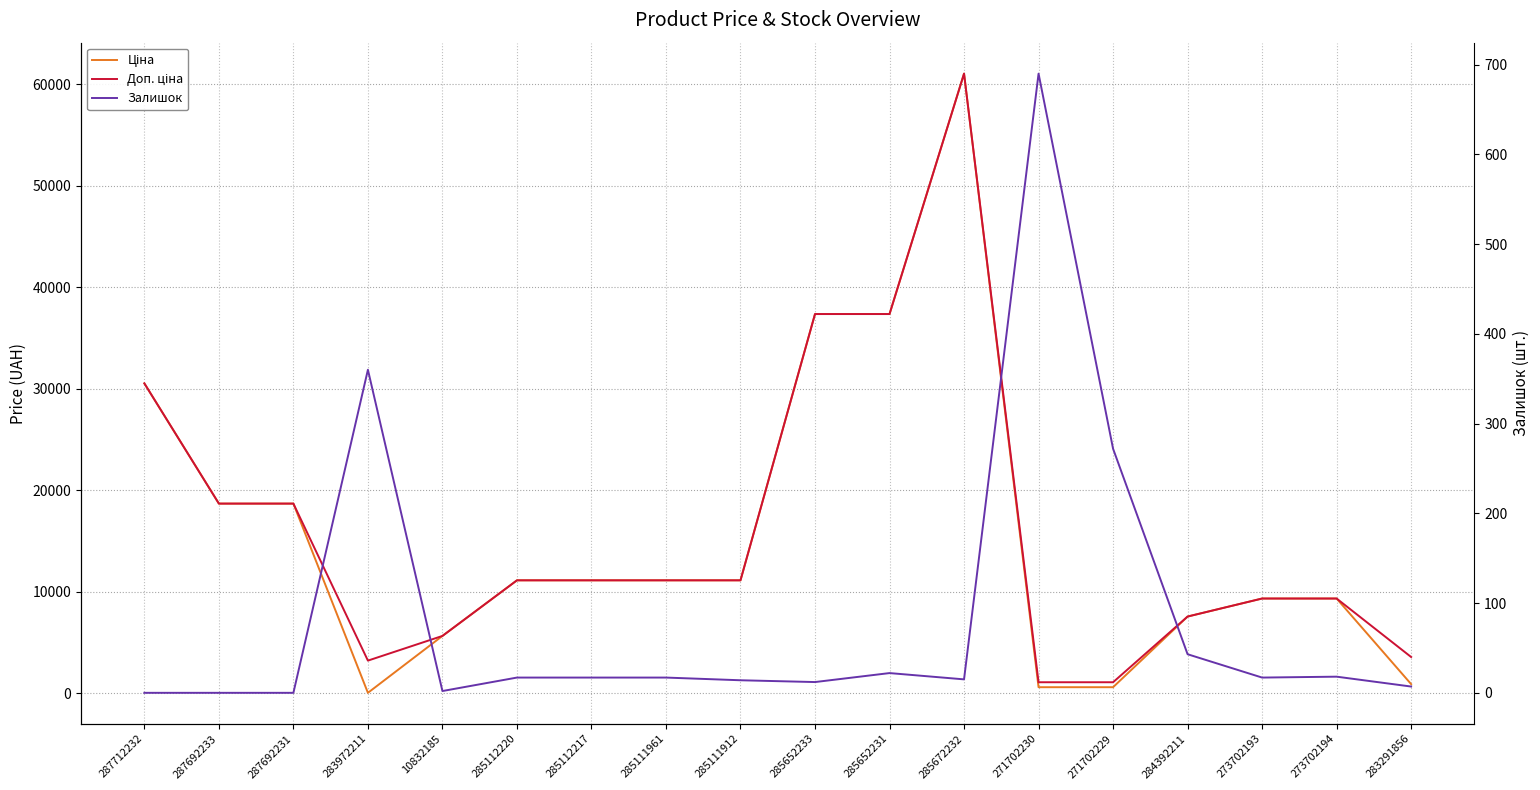

What is the sum of the Залишок values at 285672232 and 285112217?

32.0